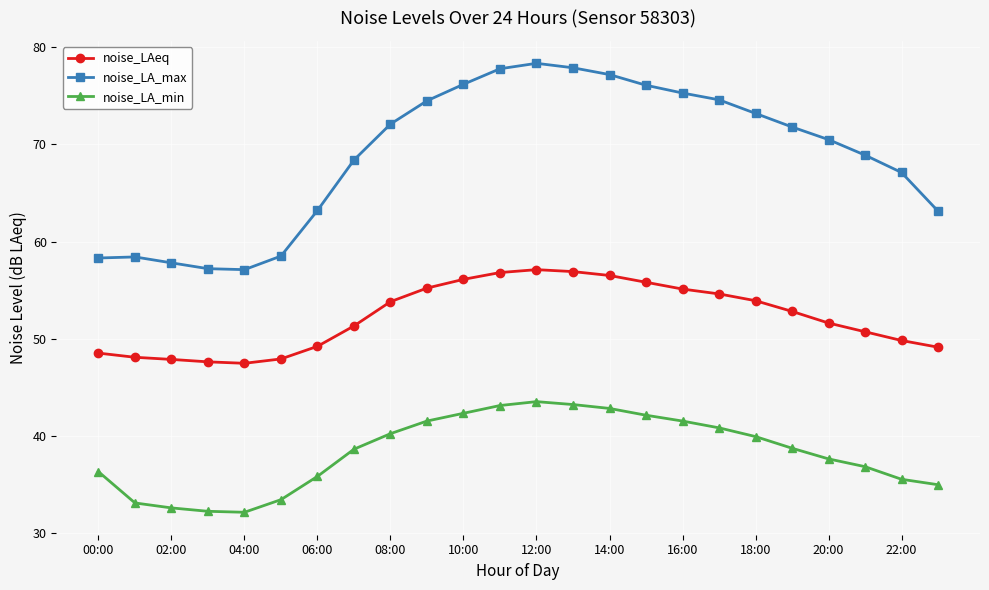

What is the sum of all noise_LA_min values?

918.4